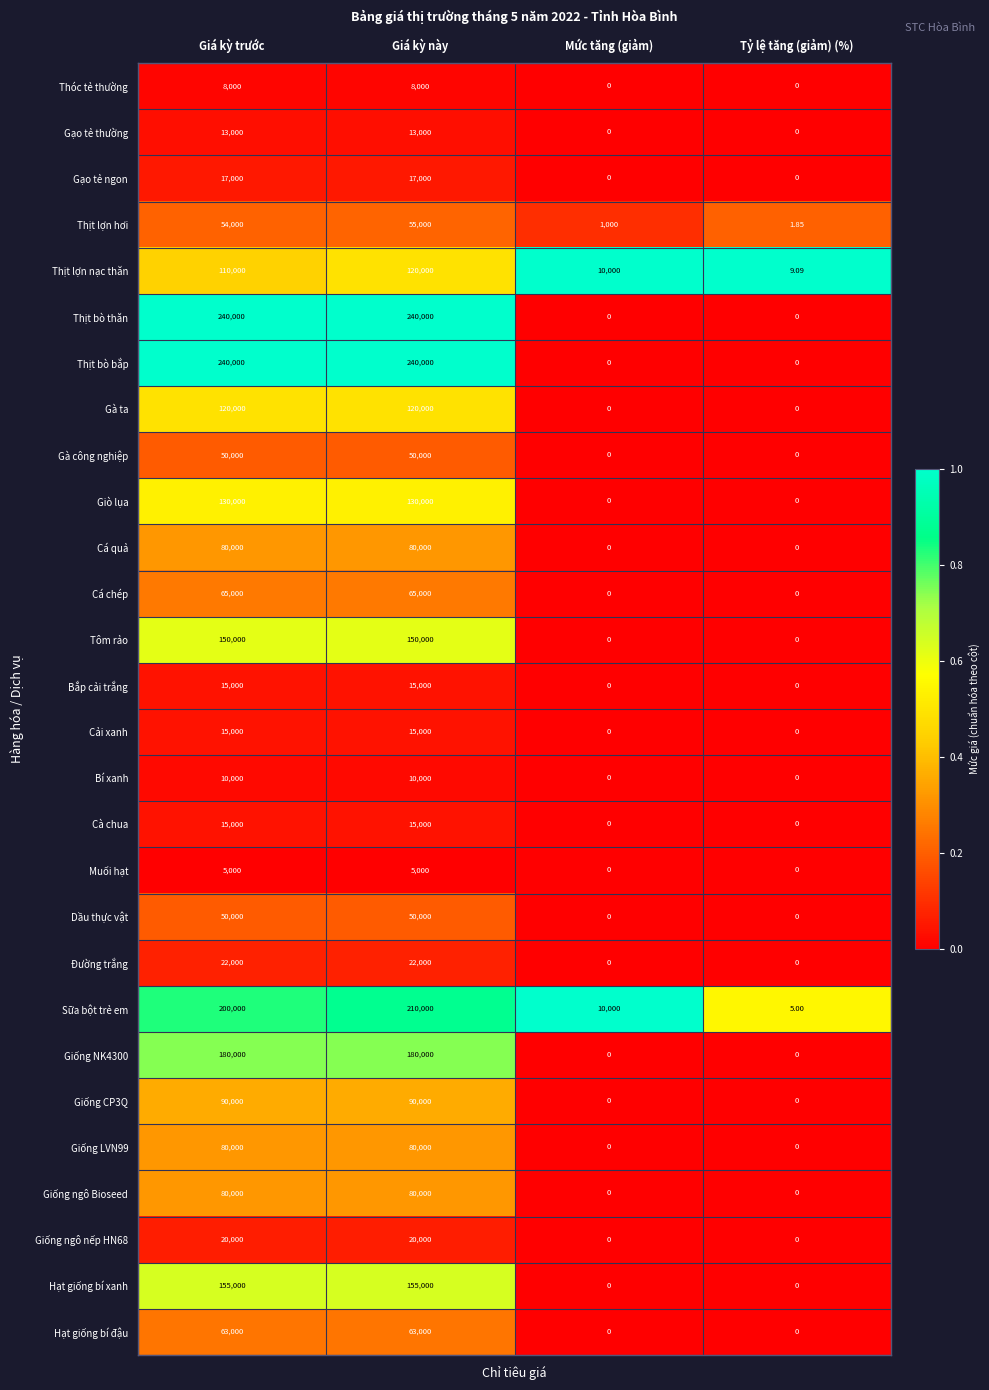

At which category is the sum across all series the highest?

Giá kỳ này